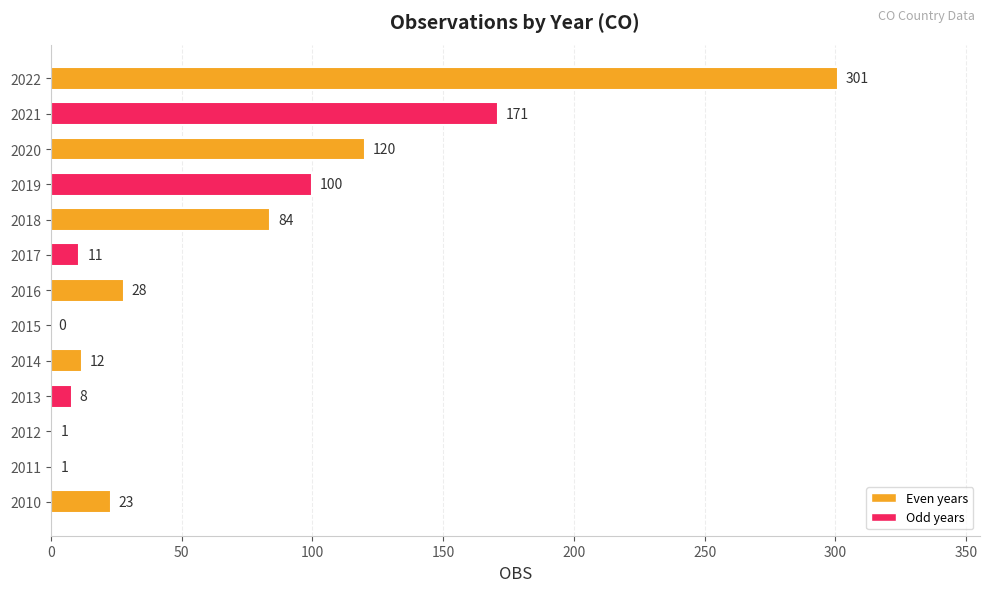

What is the greatest value displayed?

301